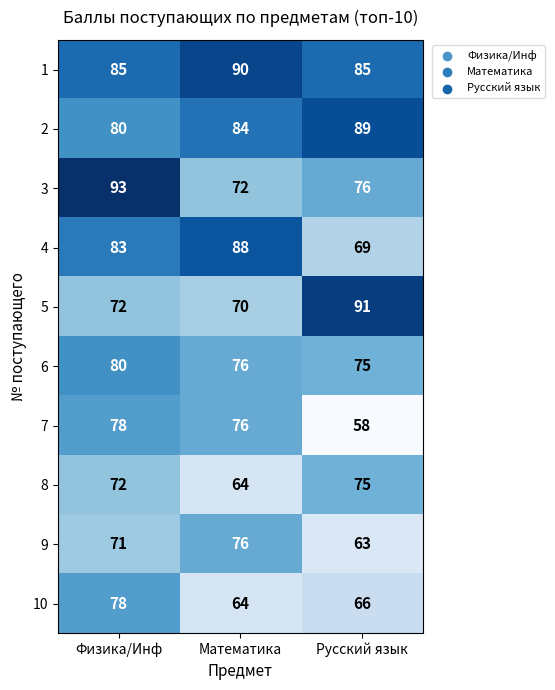

List the labels in order of 9 value, smallest first.

Русский язык, Физика/Инф, Математика